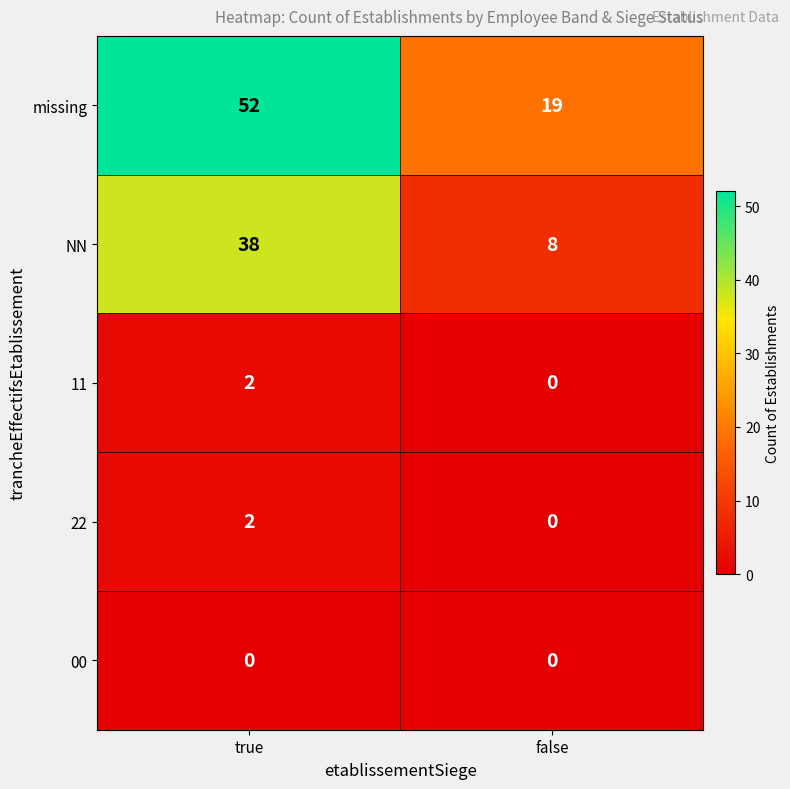

What is the difference between the maximum and minimum values in the missing series?

33